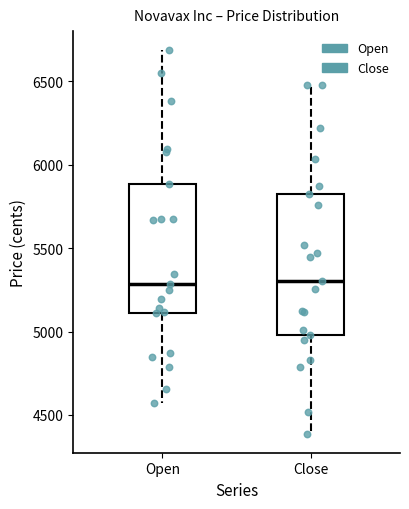

Where does the median line of the box for Close sit on the y-axis? The values are not printed on the chart, so give them approximately, as read against the axis.

5300